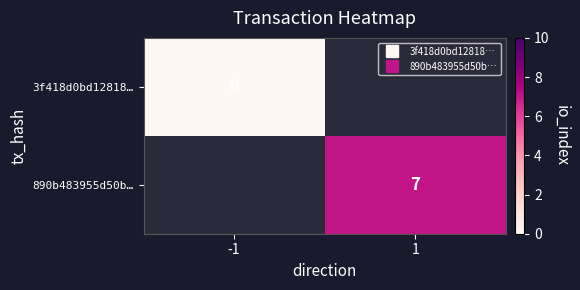

At -1, list the series in order from smallest to largest.

3f418d0bd12818…, 890b483955d50b…